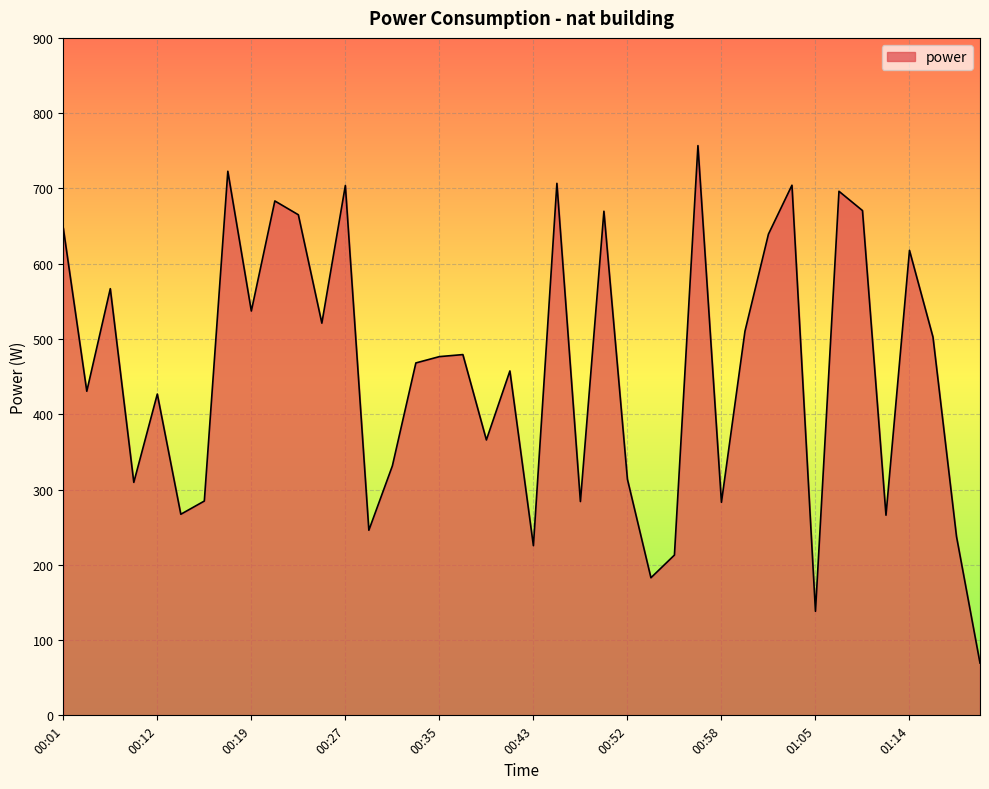

What is the smallest value displayed?

69.5